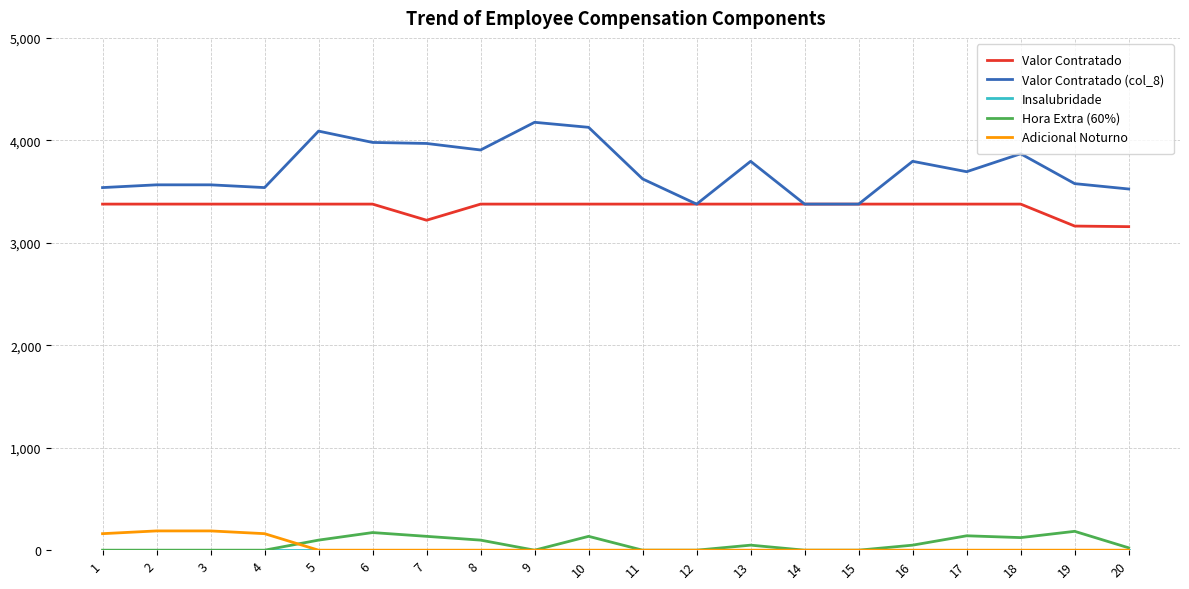

True or false: Valor Contratado (col_8) has a value of 3694.0 at 17.

True